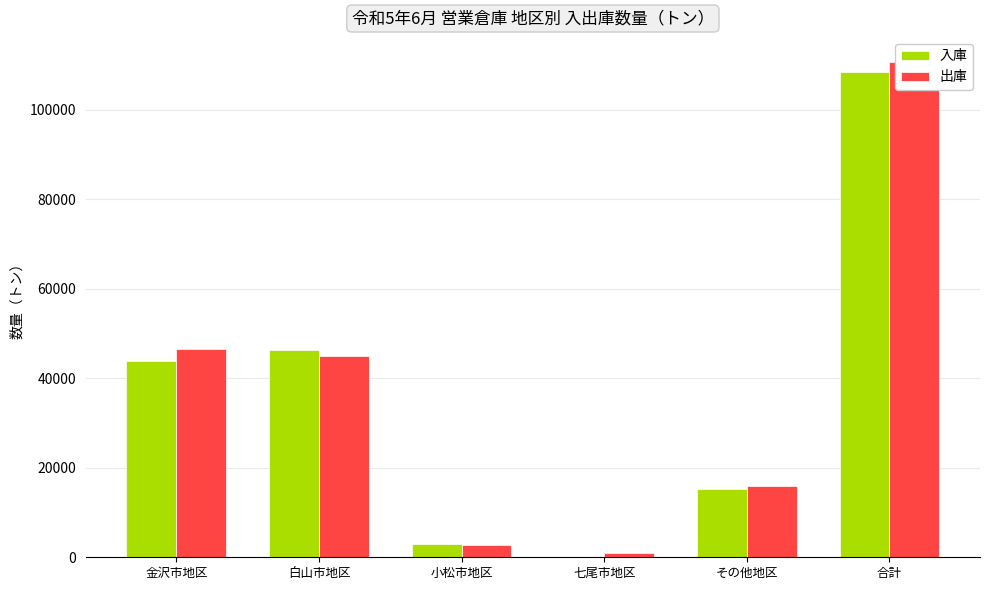

Which has a higher value, 合計 or 七尾市地区?

合計